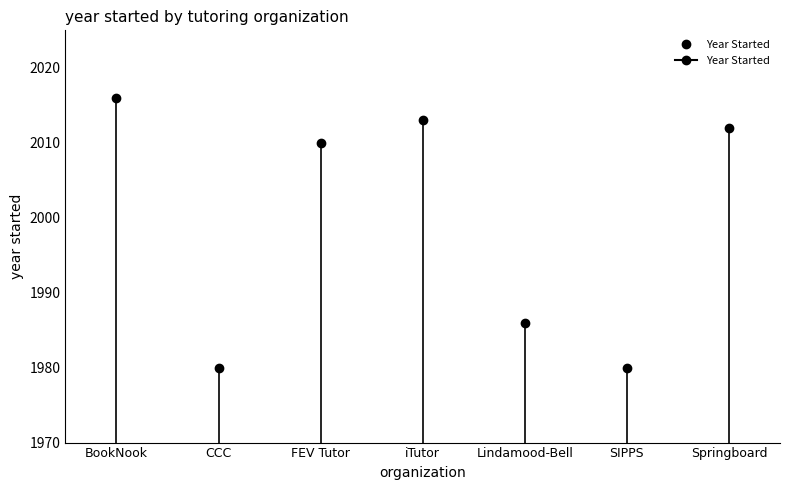

List the labels in order of value, largest first.

BookNook, iTutor.com, Springboard Collaborative, FEV Tutor, Lindamood-Bell Learning Processes, Center for the Collaborative Classroom, SIPPS